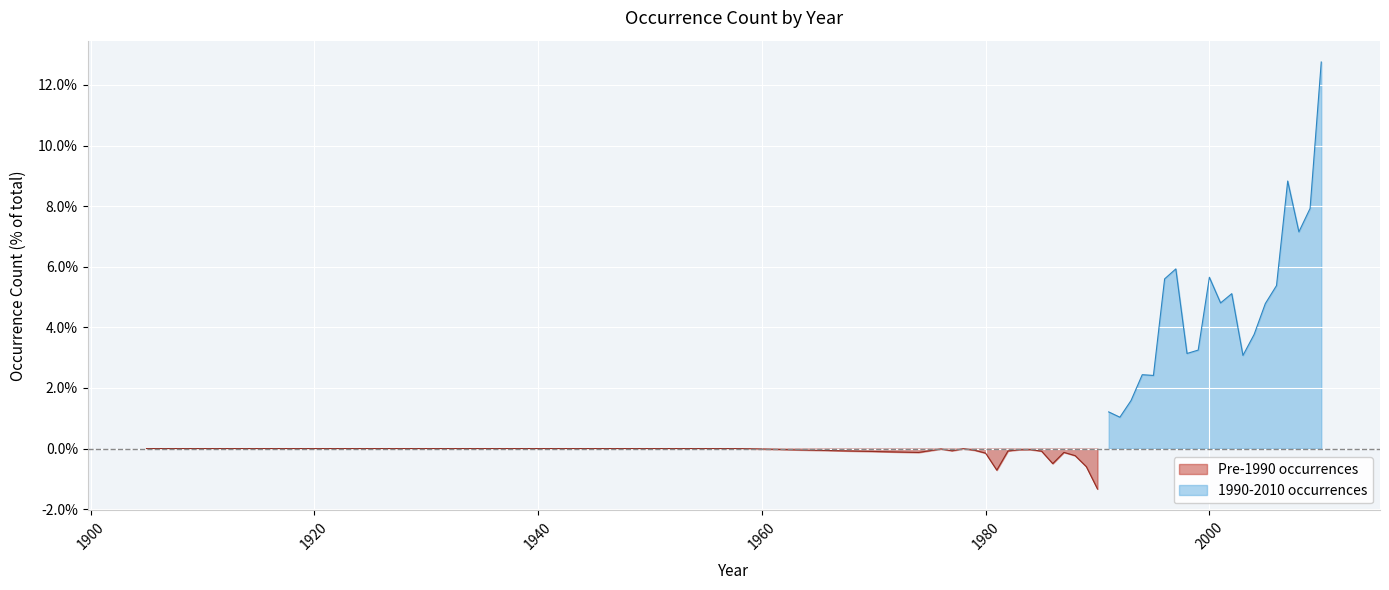

What is the difference between the maximum and minimum values in the Pre-1980 series?

1.3